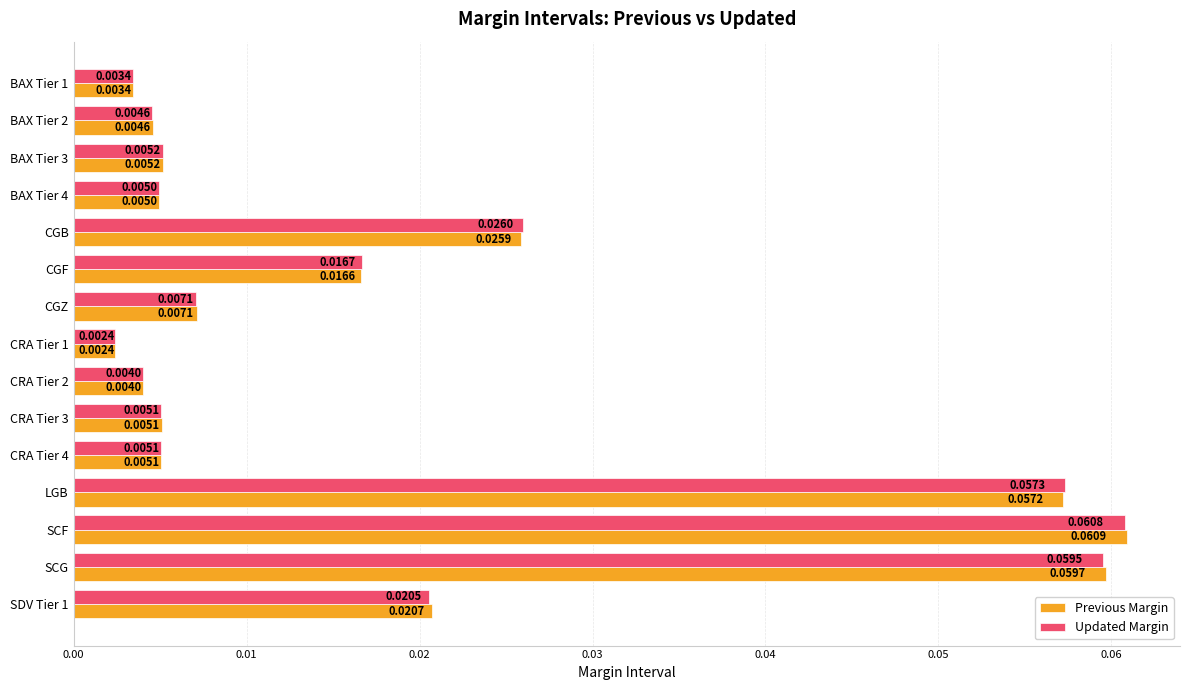

At LGB, list the series in order from smallest to largest.

Previous Margin, Updated Margin